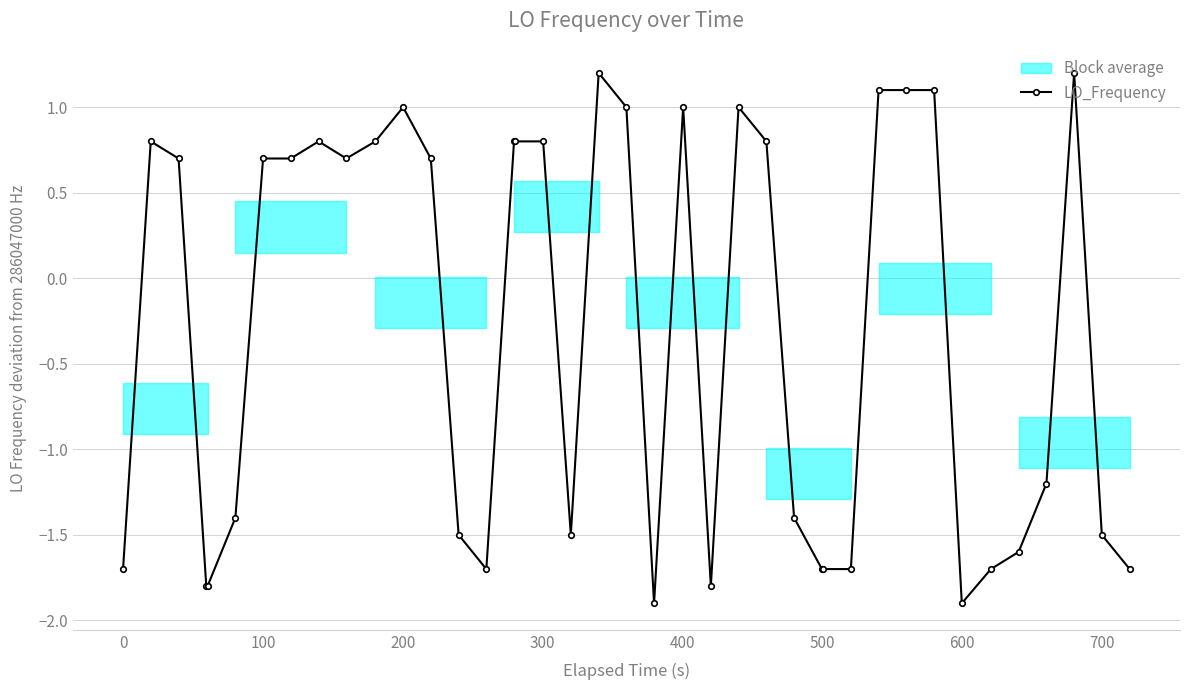

Does the chart have visible grid lines?

Yes